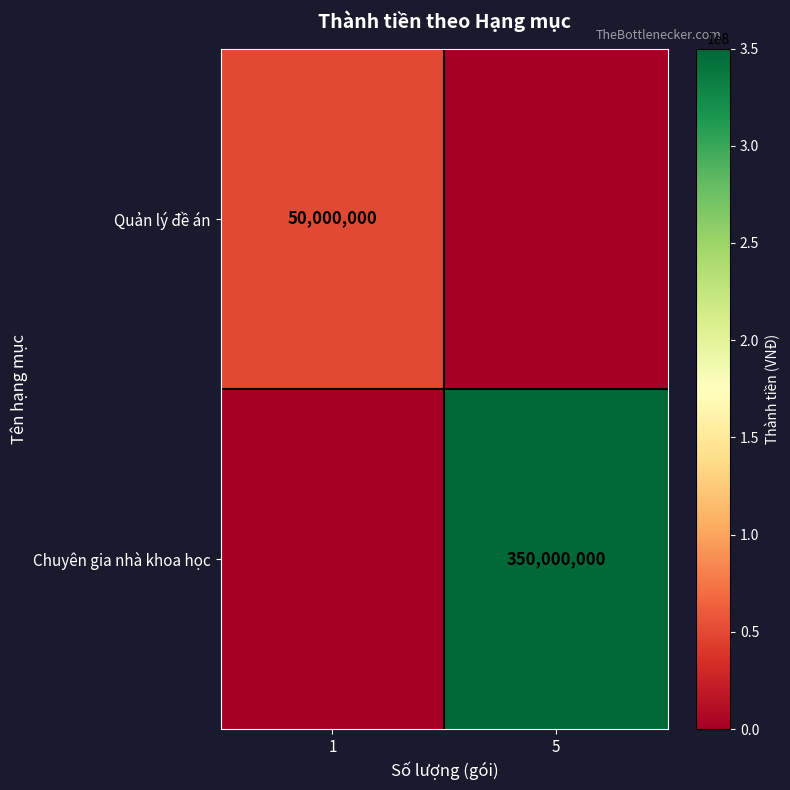

Which has a higher value, 1 or 5?

1